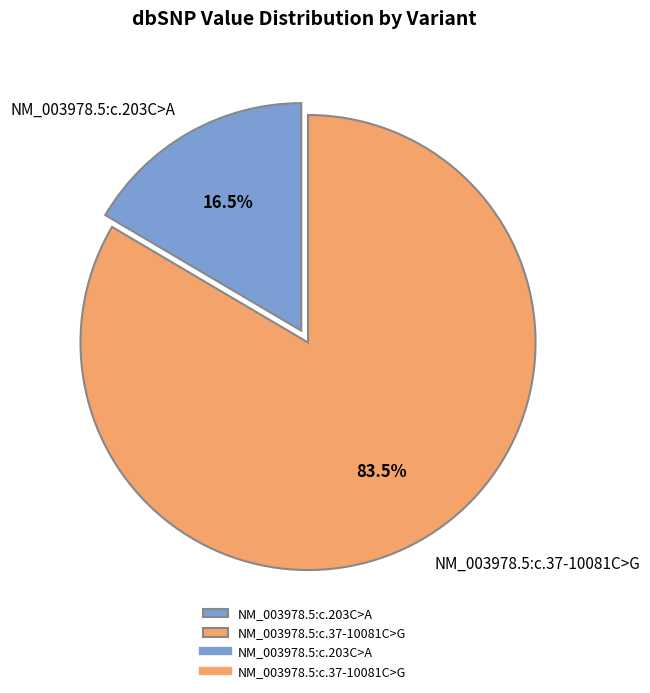

Does any single category account for the majority?

Yes